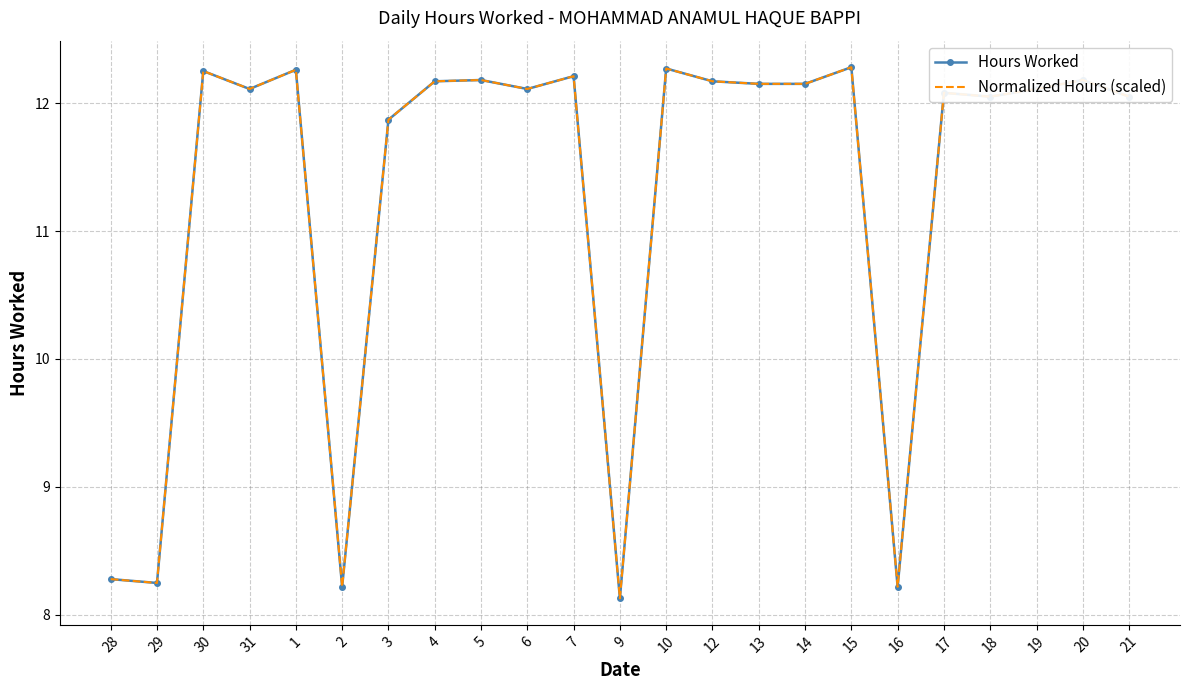

Which series has the largest total across all categories?

Hours Worked